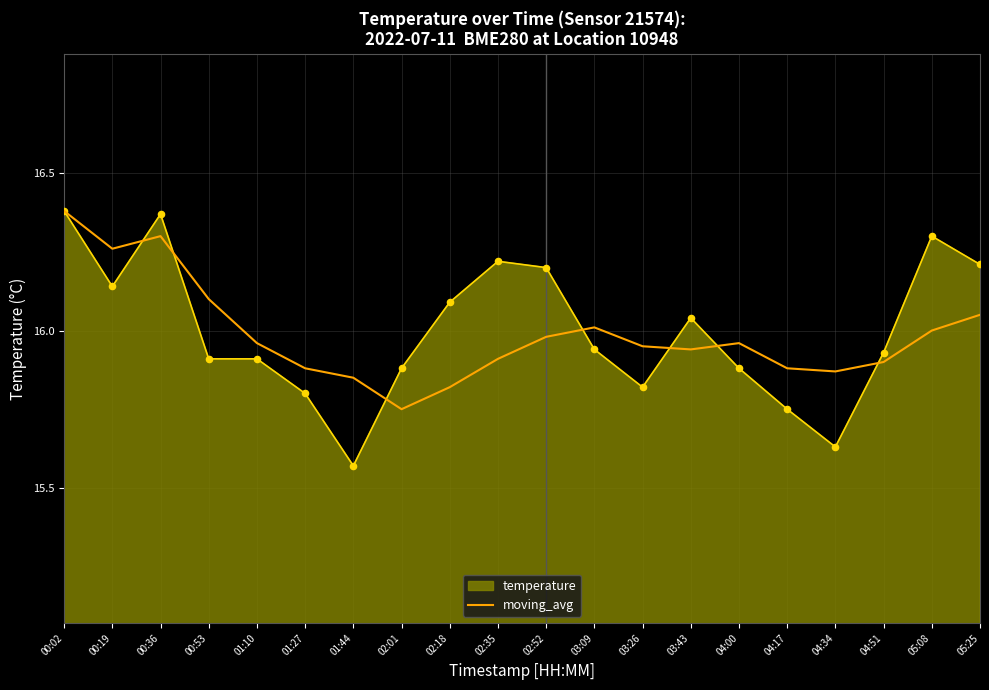

What is the difference between the highest and lowest values at 01:44?

0.3